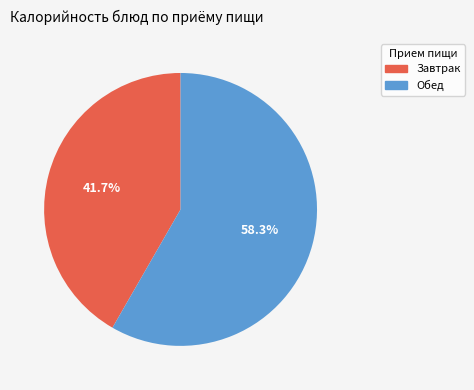

Does any single category account for the majority?

Yes